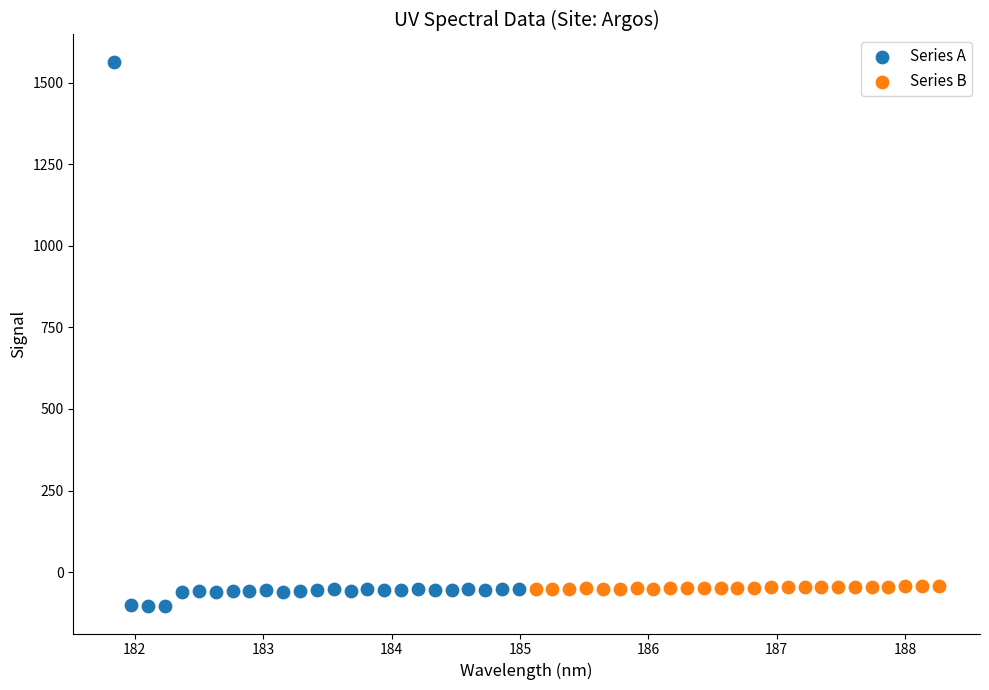

Which series has the widest spread of Y values?

Series A